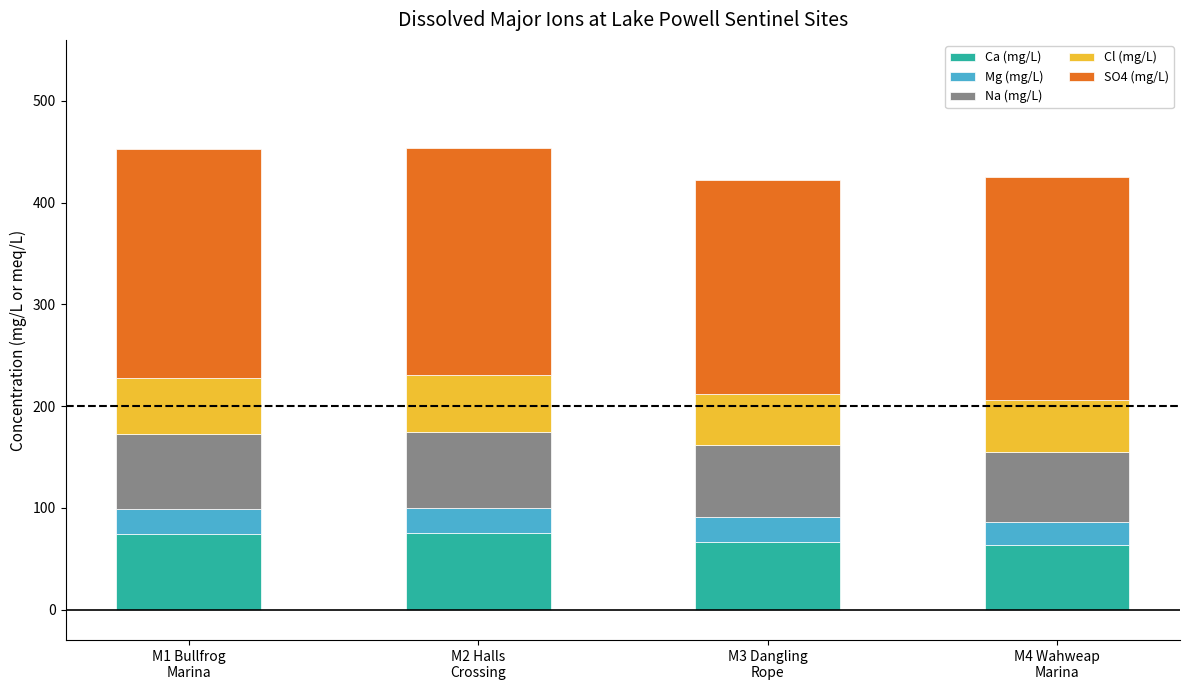

How many values in the Ca (mg/L) series are below 74?

2